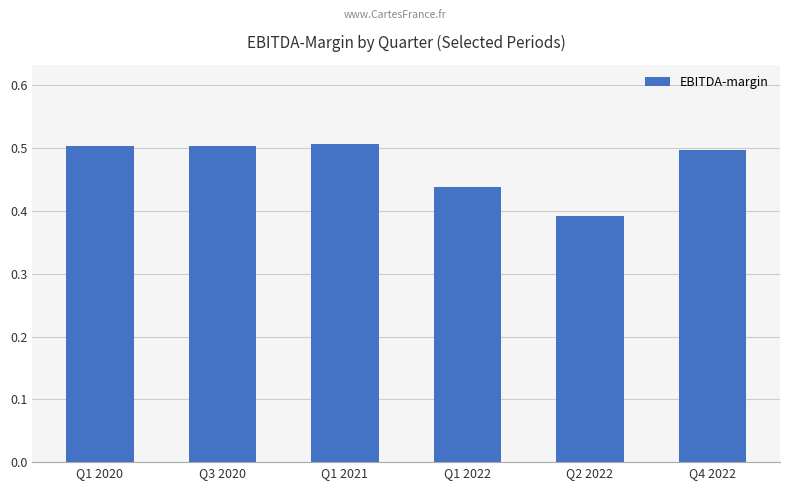

Between Q4 2022 and Q1 2022, which is larger?

Q4 2022